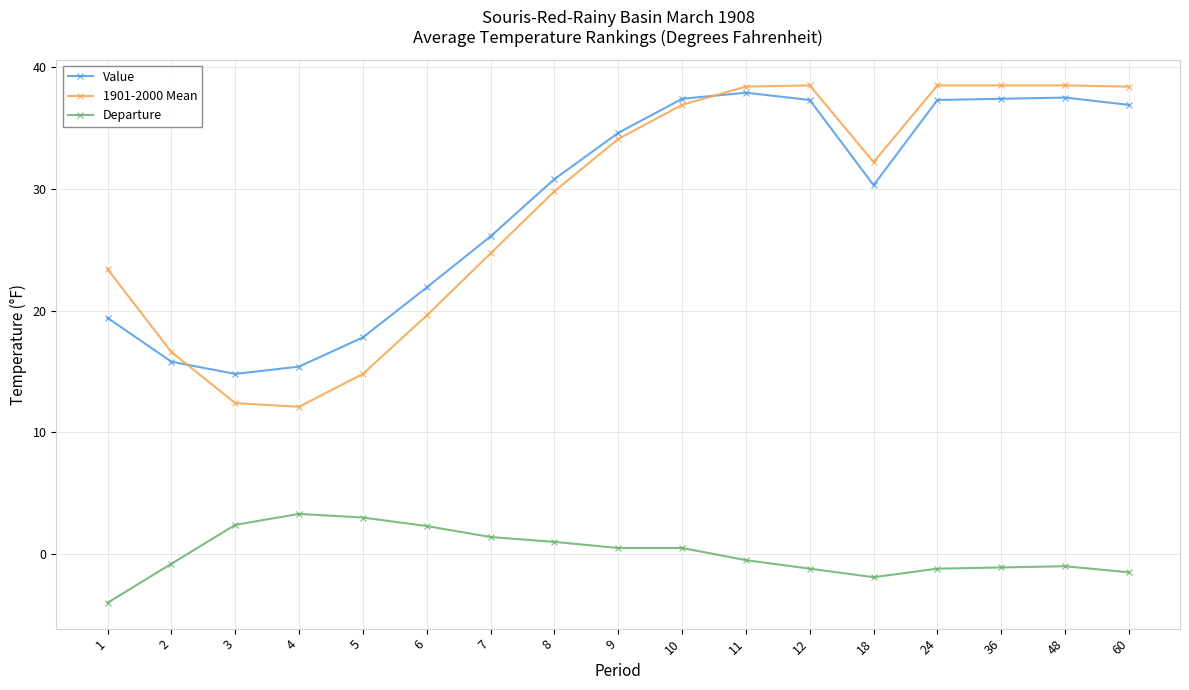

How many data points in Value are less than 30?

7